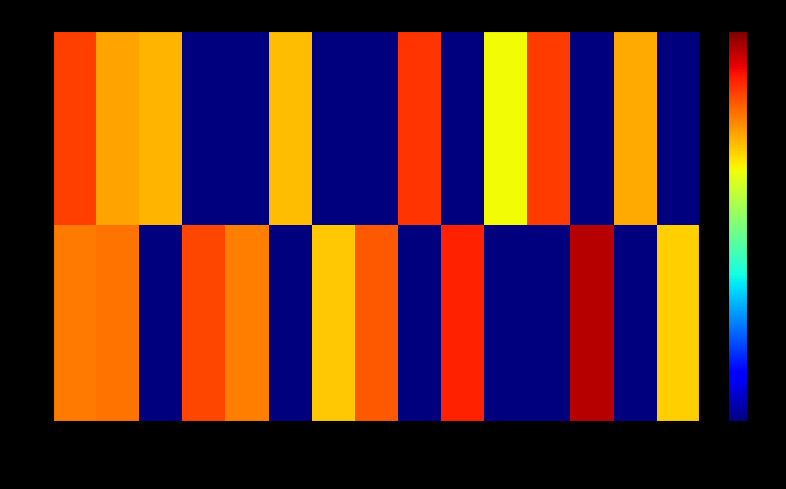

Rank the series at blackbear from highest to lowest value.

up, down